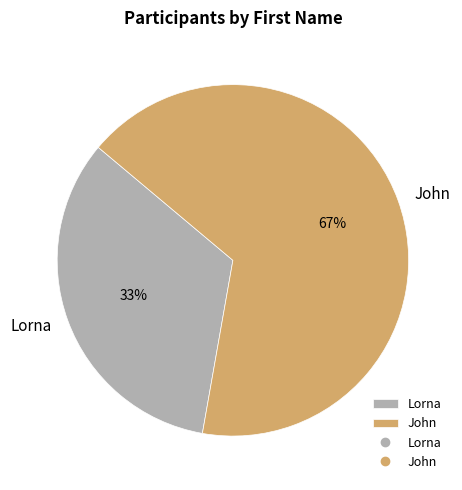

Is the sum of Lorna and John greater than half?

Yes